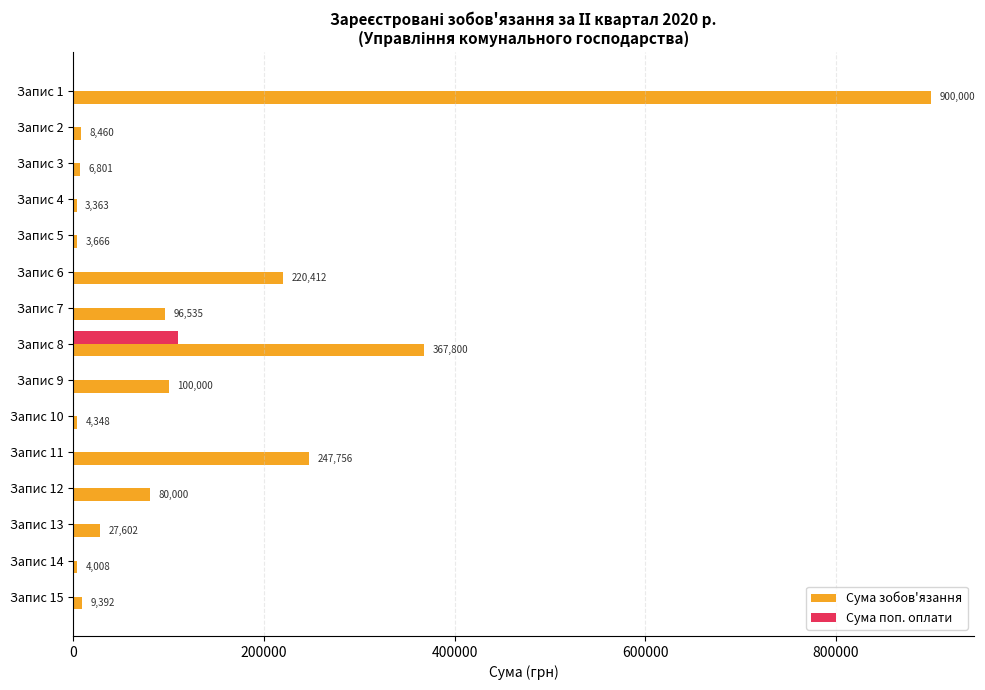

Which series changed the most between Запис 4 and Запис 7?

Сума зобов'язання